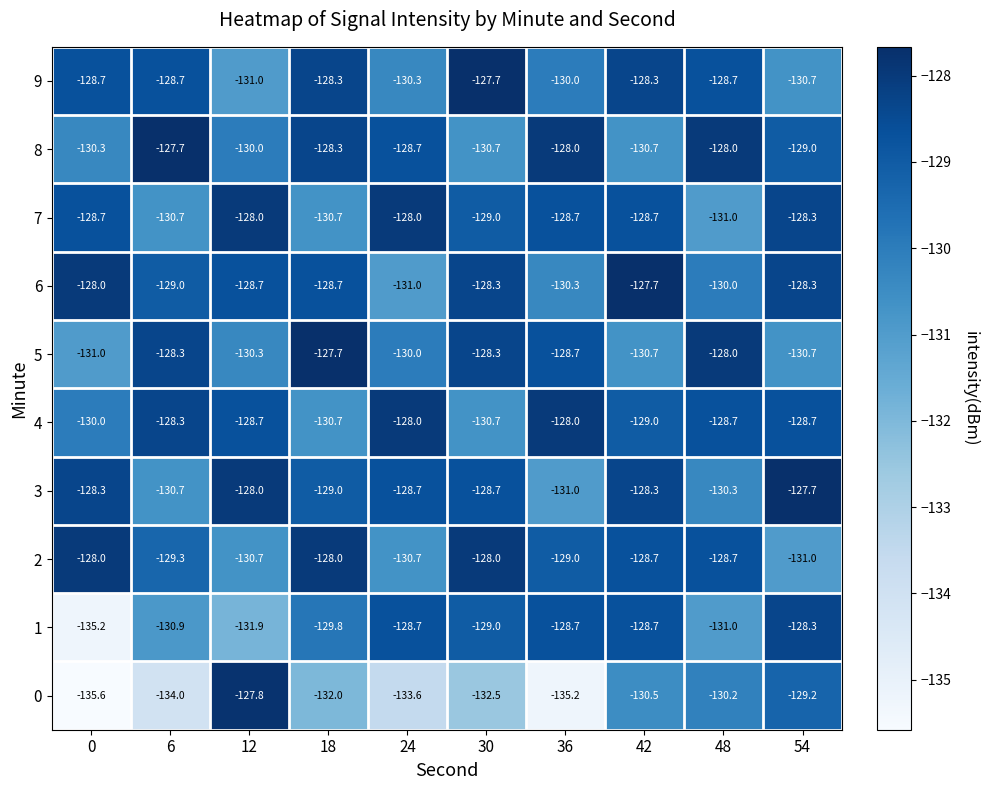

The value of 4 at 0 is -130.0. True or false?

True